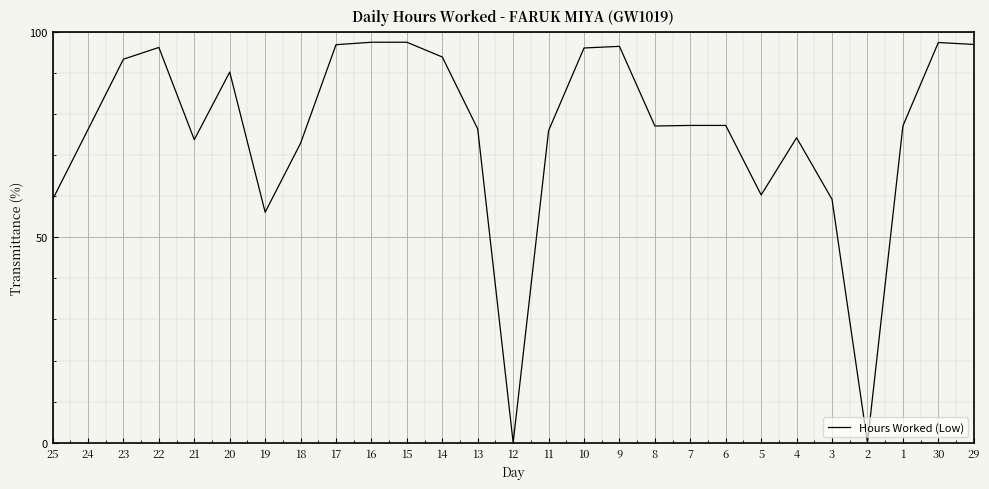

Which has a higher value, 30 or 9?

30